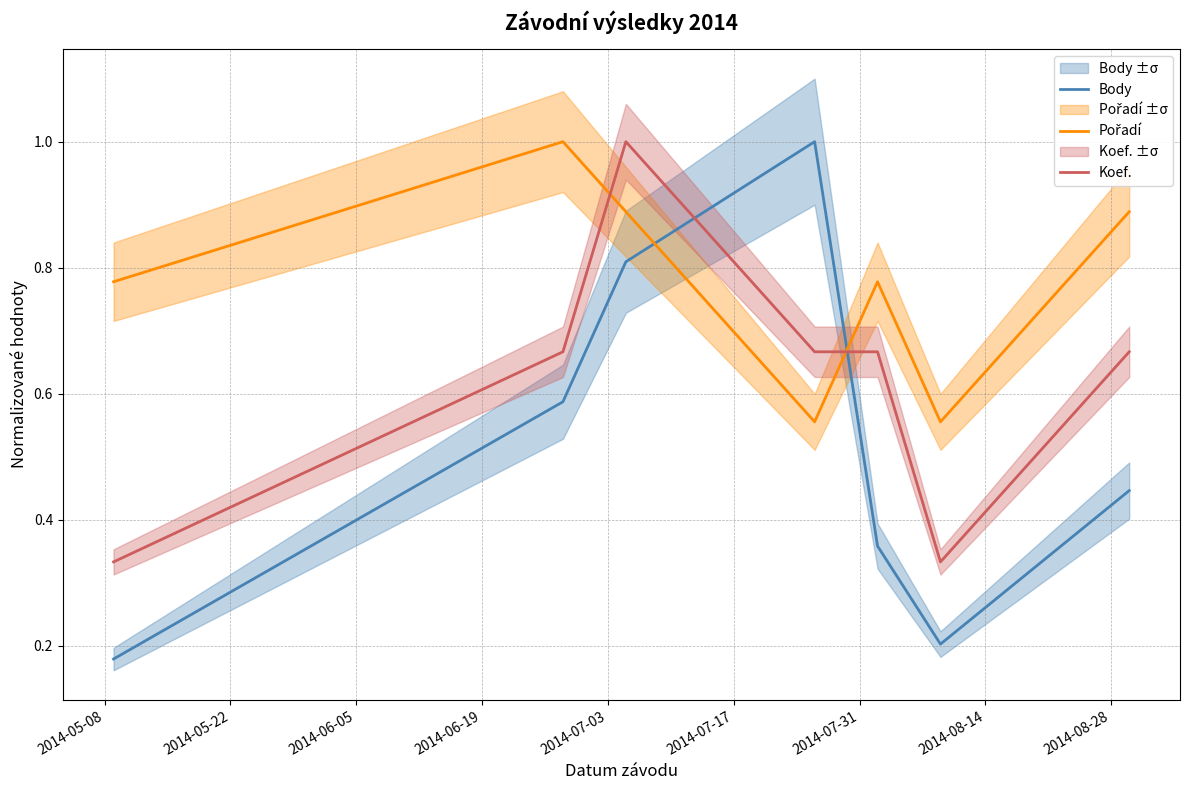

What are all the series names shown in the legend?

Body, Pořadí, Koef.